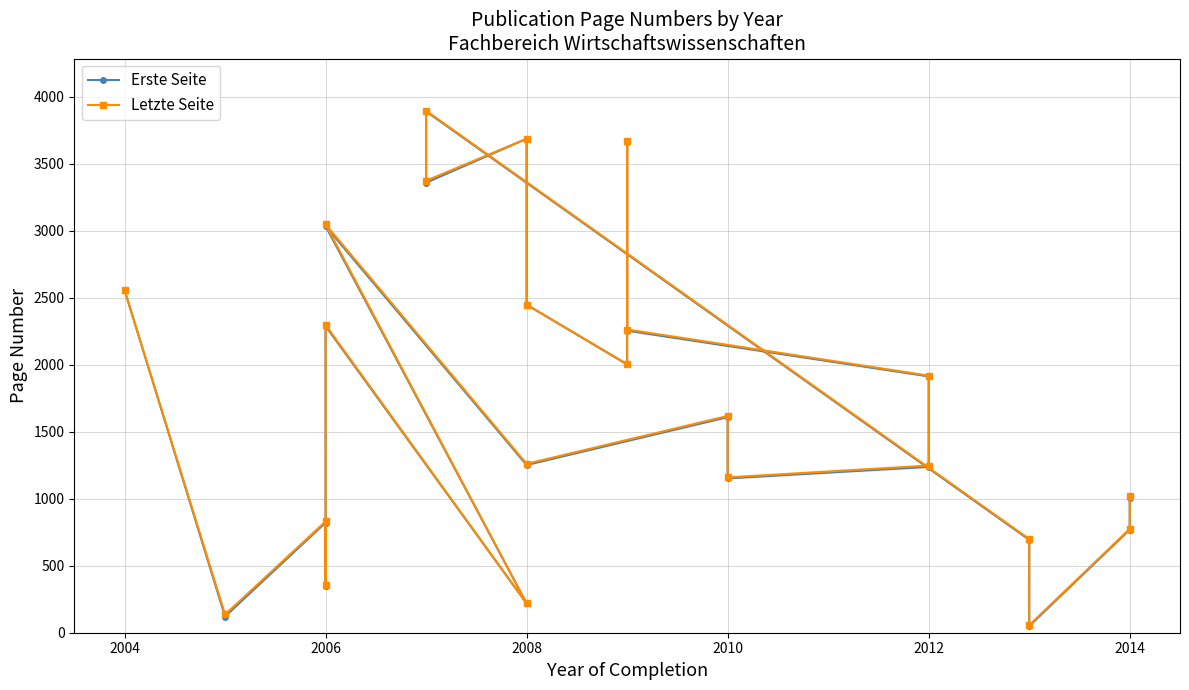

True or false: Erste Seite and Letzte Seite cross at least once.

False